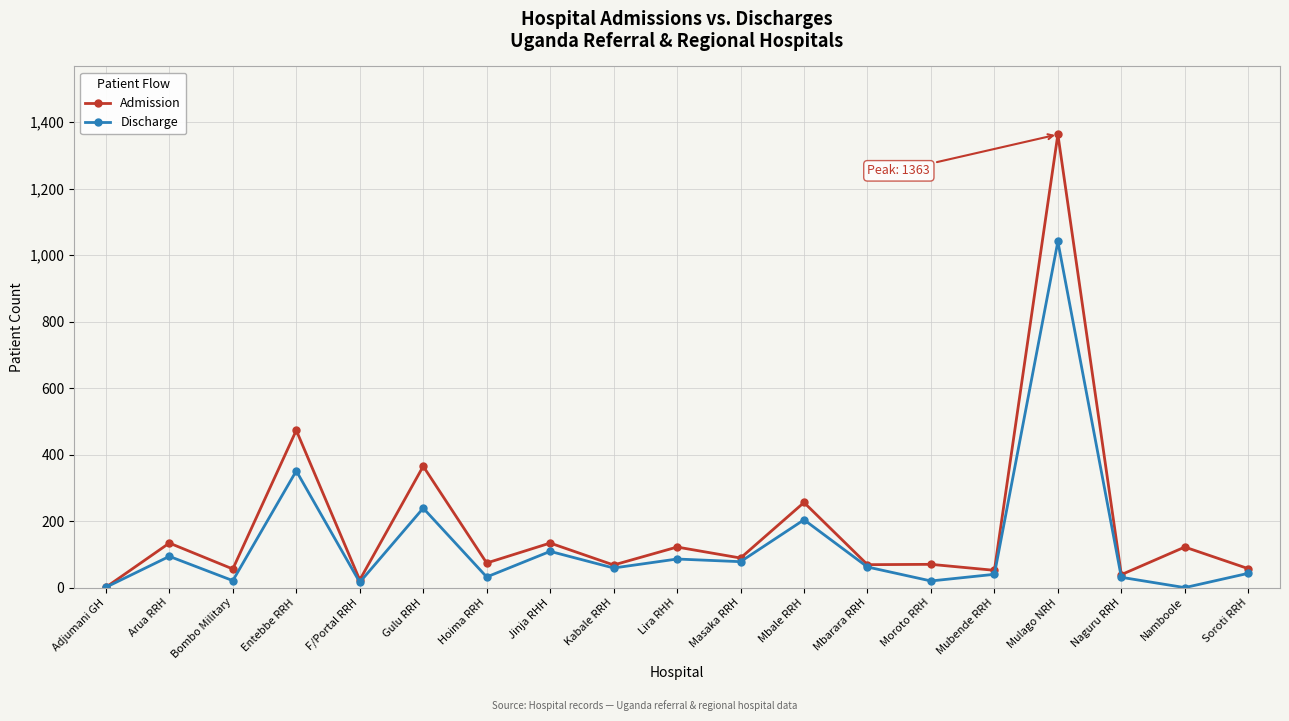

Which series has the largest range (max minus min)?

Admission